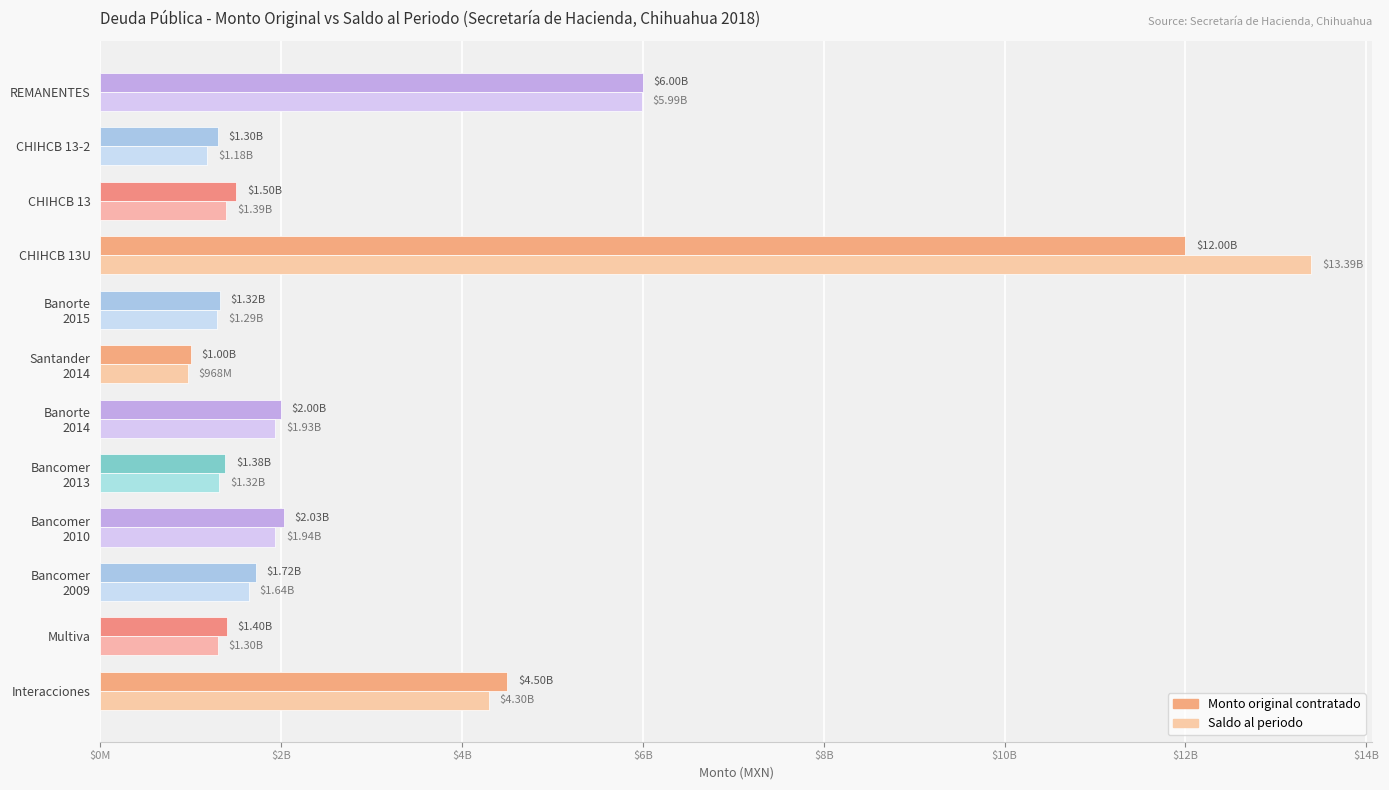

What are all the series names shown in the legend?

Monto original contratado, Saldo al periodo